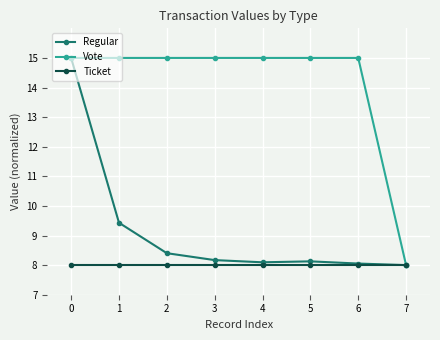

Does the chart have visible grid lines?

Yes